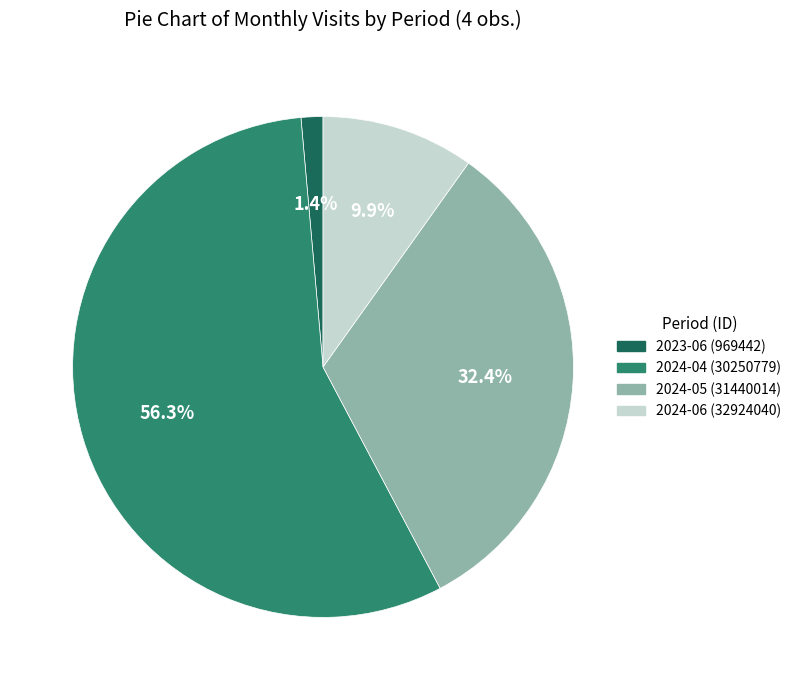

Do 2023-06 (969442) and 2024-04 (30250779) together represent more than half of the pie?

Yes